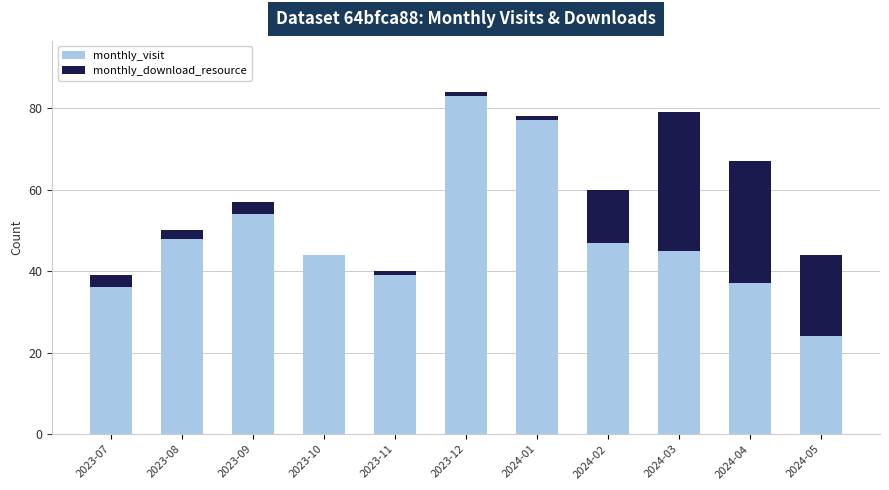

Count the number of categories in the chart.

11